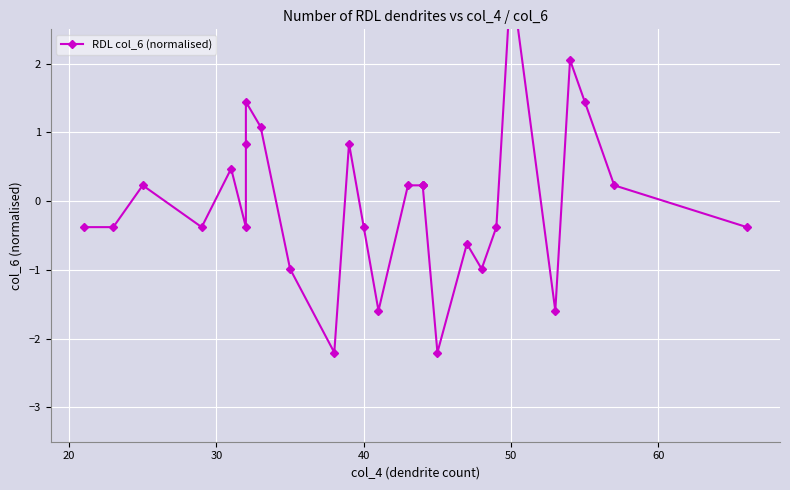

True or false: the data has more than 2 interior local peaks.

True